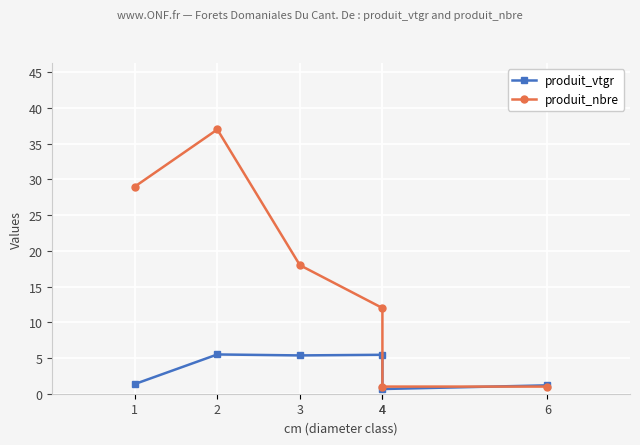

True or false: produit_vtgr has a value of 1.2 at 6.

True